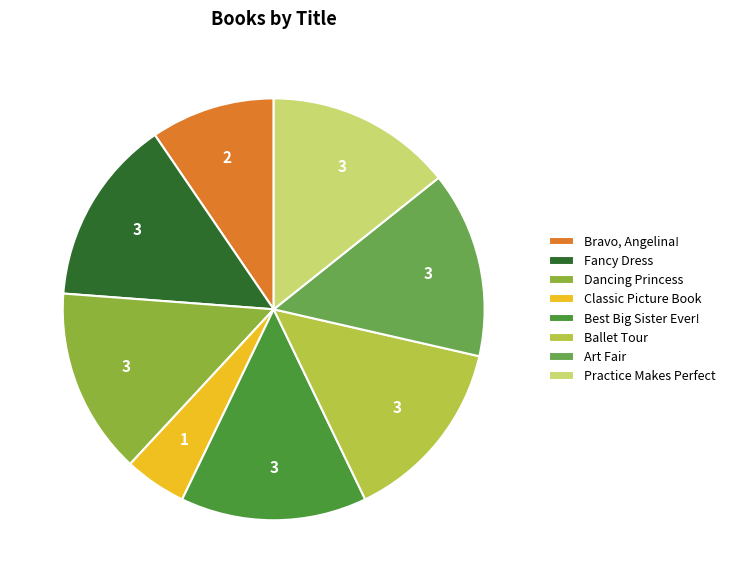

Is there any slice that represents more than half of the pie?

No